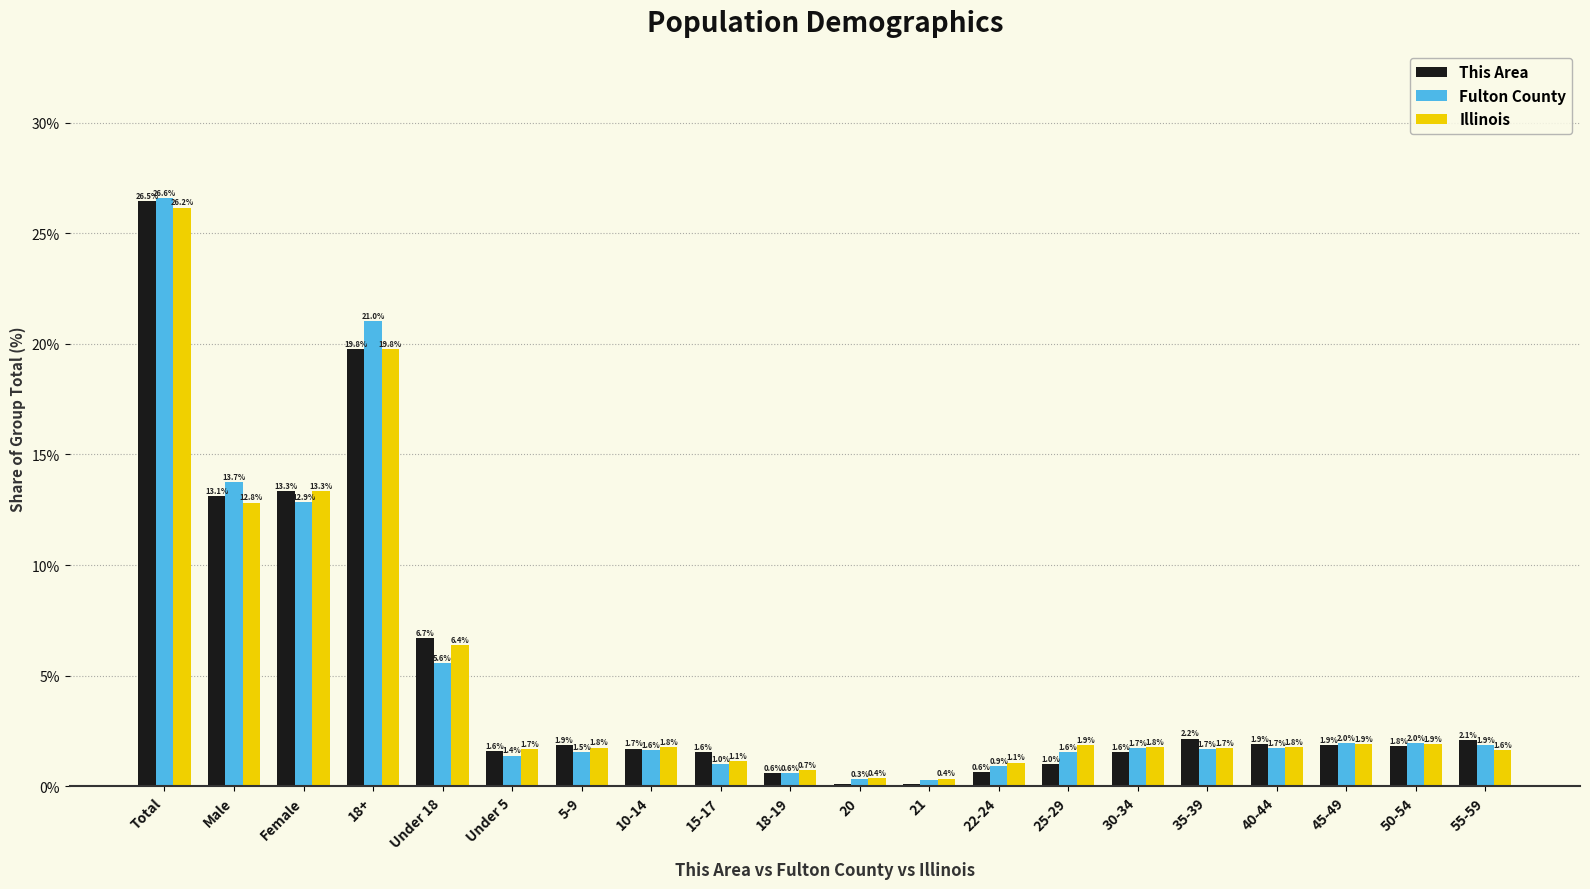

What is the sum of the Illinois values at Total and 25-29?

28.0